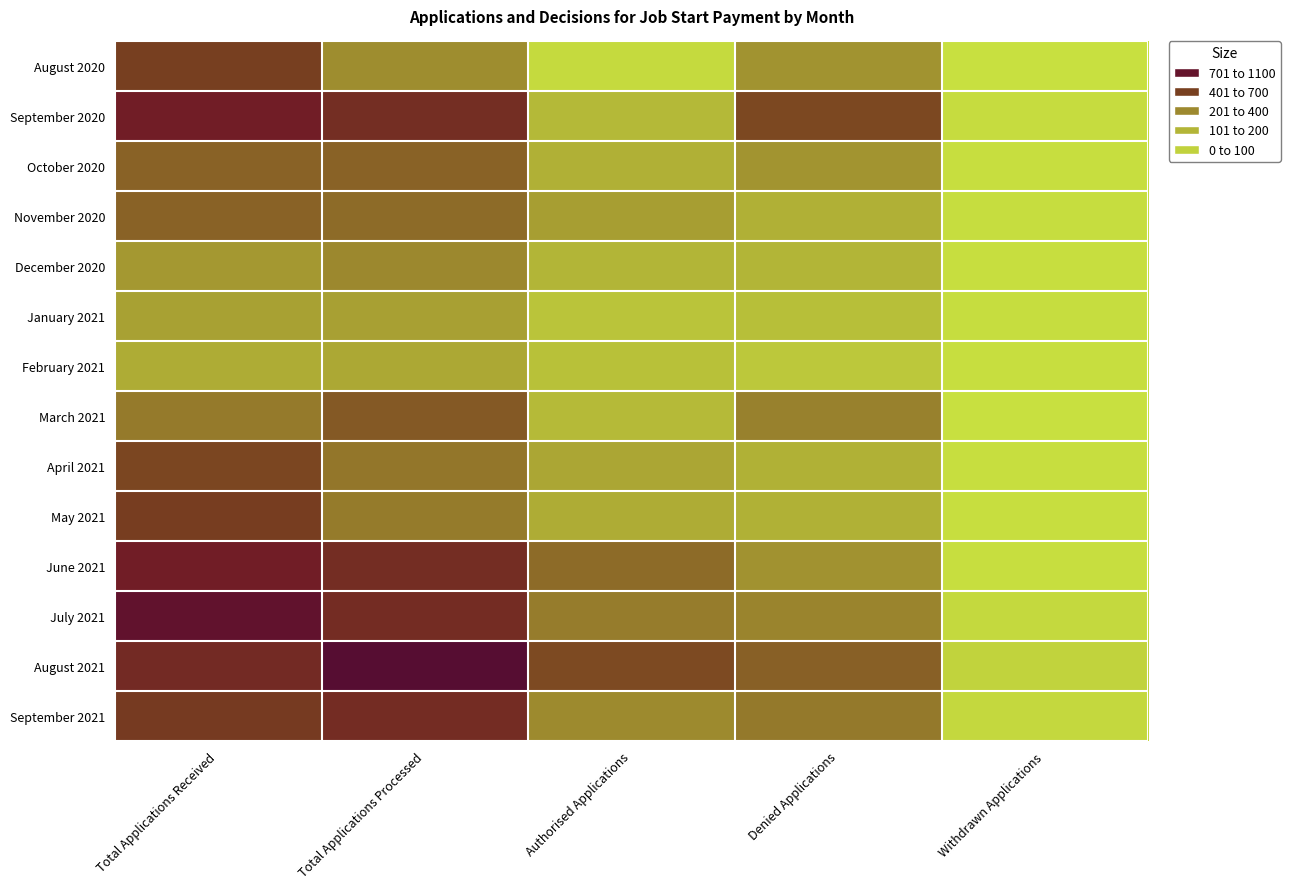

Which series has the largest range (max minus min)?

August 2021